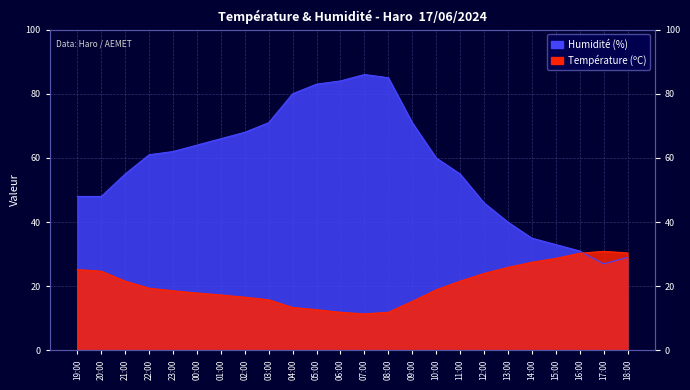

Reading left to right, transcribe all the data shown in this chart.

Température (ºC): 19:00=25.2	20:00=24.7	21:00=21.6	22:00=19.4	23:00=18.6	00:00=17.9	01:00=17.3	02:00=16.6	03:00=15.8	04:00=13.4	05:00=12.7	06:00=11.9	07:00=11.4	08:00=11.9	09:00=15.3	10:00=18.9	11:00=21.6	12:00=24.0	13:00=25.9	14:00=27.5	15:00=28.7	16:00=30.3	17:00=30.9	18:00=30.4
Humidité (%): 19:00=48.0	20:00=48.0	21:00=55.0	22:00=61.0	23:00=62.0	00:00=64.0	01:00=66.0	02:00=68.0	03:00=71.0	04:00=80.0	05:00=83.0	06:00=84.0	07:00=86.0	08:00=85.0	09:00=71.0	10:00=60.0	11:00=55.0	12:00=46.0	13:00=40.0	14:00=35.0	15:00=33.0	16:00=31.0	17:00=27.0	18:00=29.0